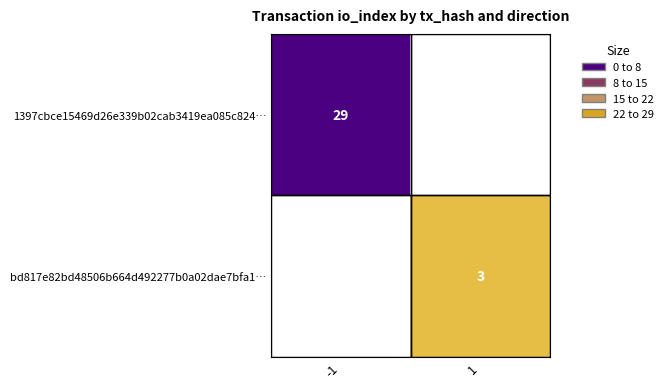

Is the value of 1397cbce15469d26e339b02cab3419ea085c824… at -1 greater than the value of bd817e82bd48506b664d492277b0a02dae7bfa1… at 1?

Yes